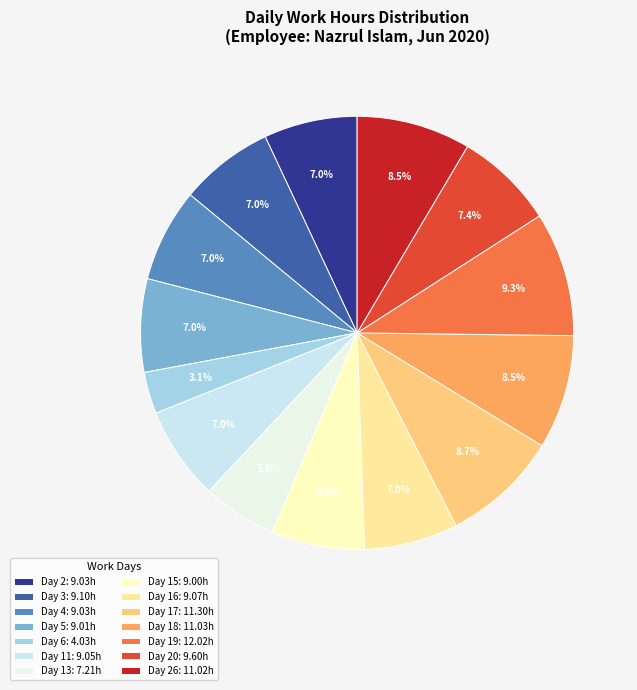

What is the smallest slice in the pie chart?

Day 6: 4.03h